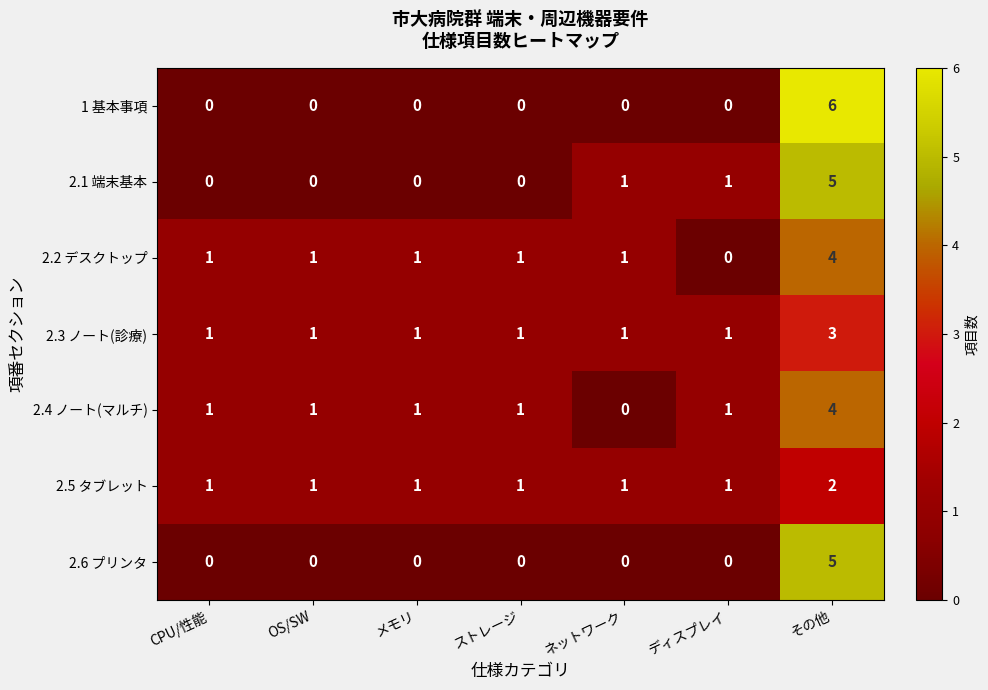

How many series are shown in this chart?

7